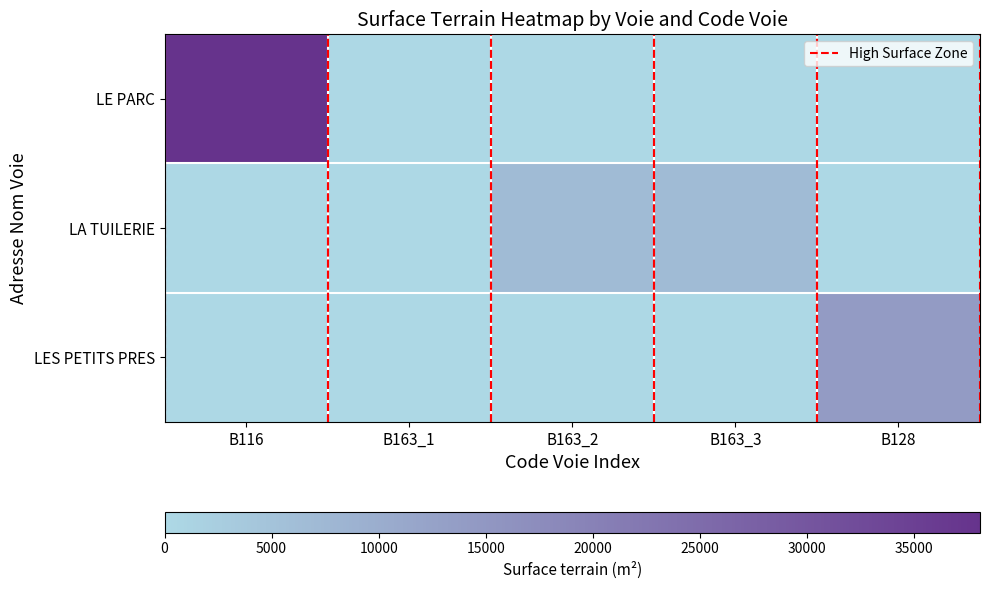

At which label does LES PETITS PRES reach its peak?

B128